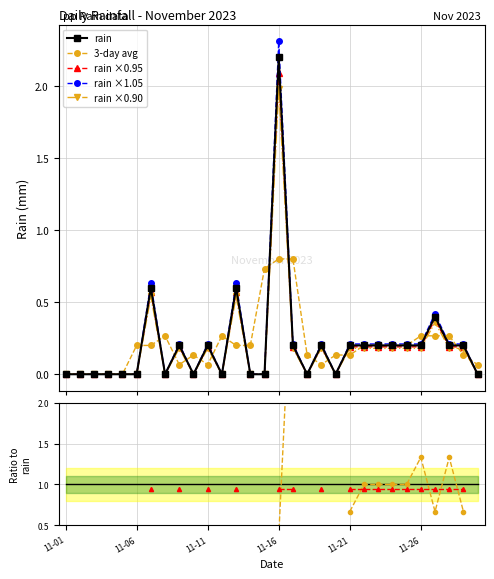

True or false: rain ×0.90 has more than 0 points higher than both neighbors.

True